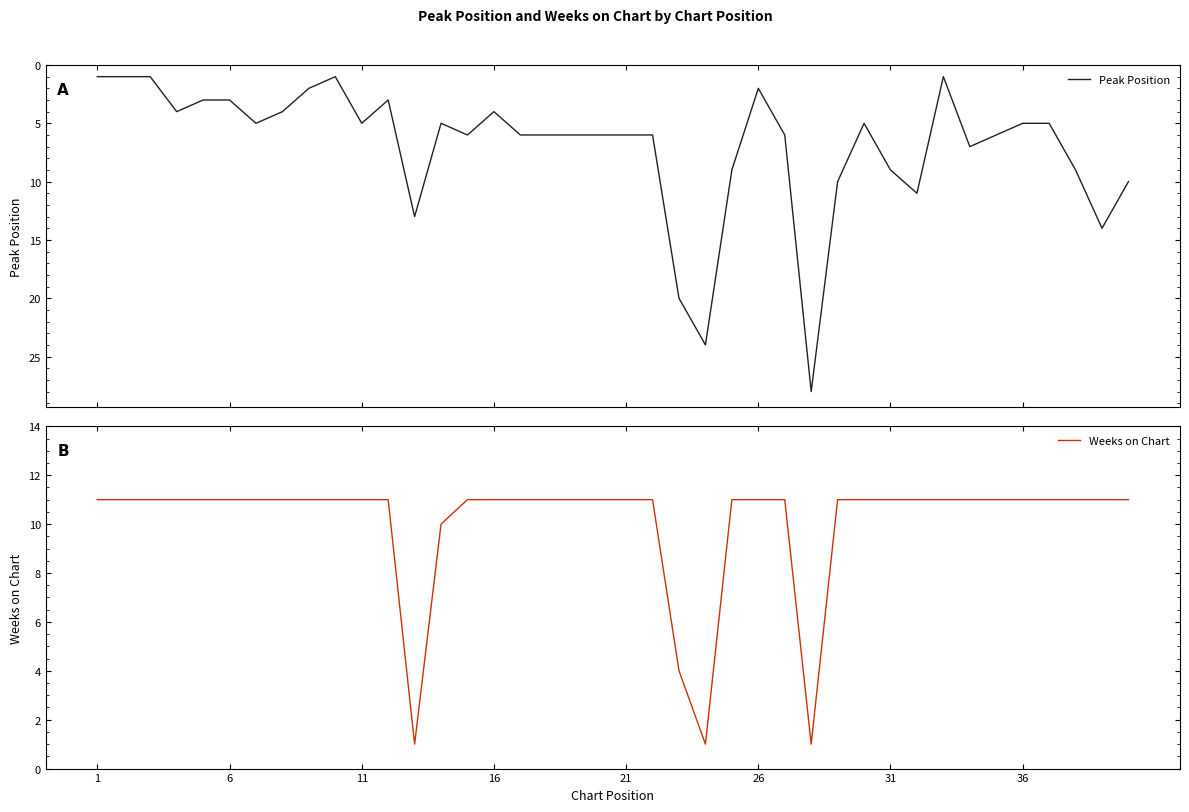

True or false: Weeks on Chart has more than 0 points higher than both neighbors.

False